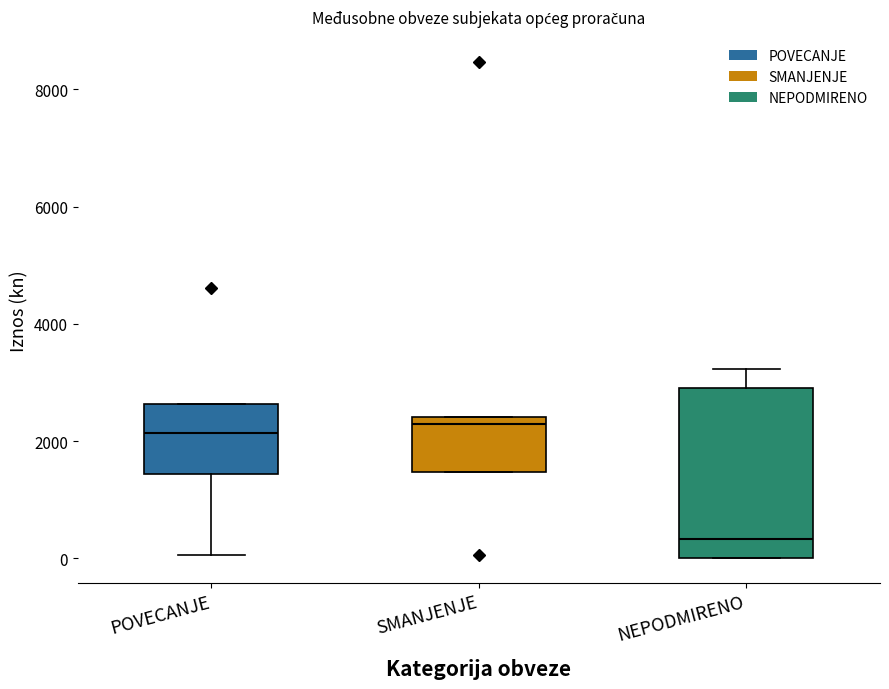

Where does the lower whisker of the box for POVECANJE end on the y-axis? The values are not printed on the chart, so give them approximately, as read against the axis.

0